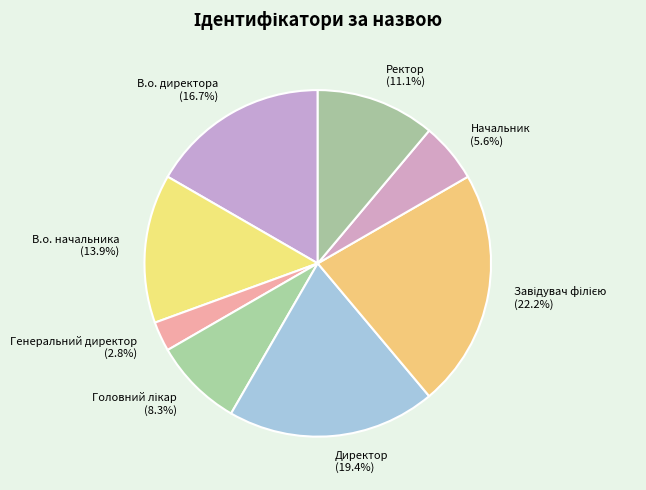

To the nearest percent, what is the difference between the largest and smallest slice percentages?

19%